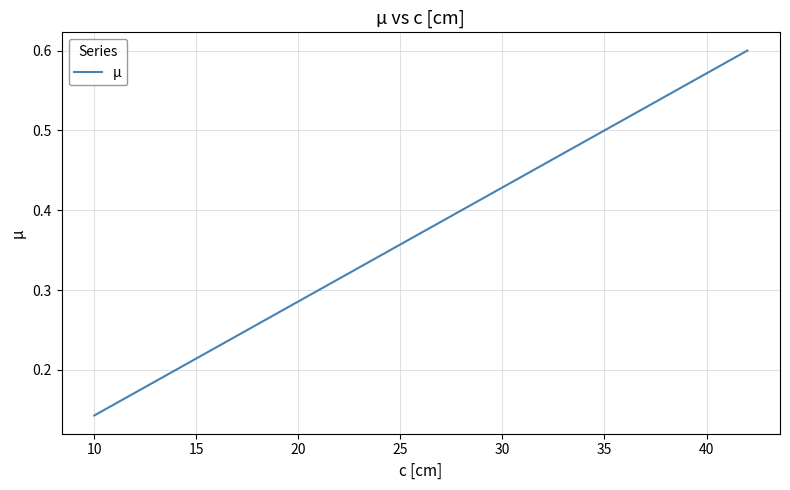

What is the sum of all values?

6.3